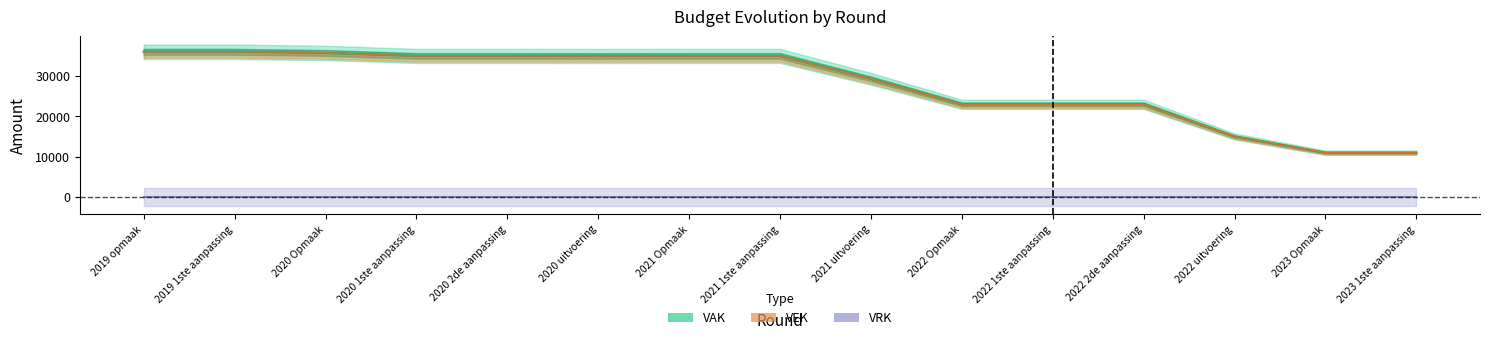

At which label is VAK closest to 23486?

2022 Opmaak